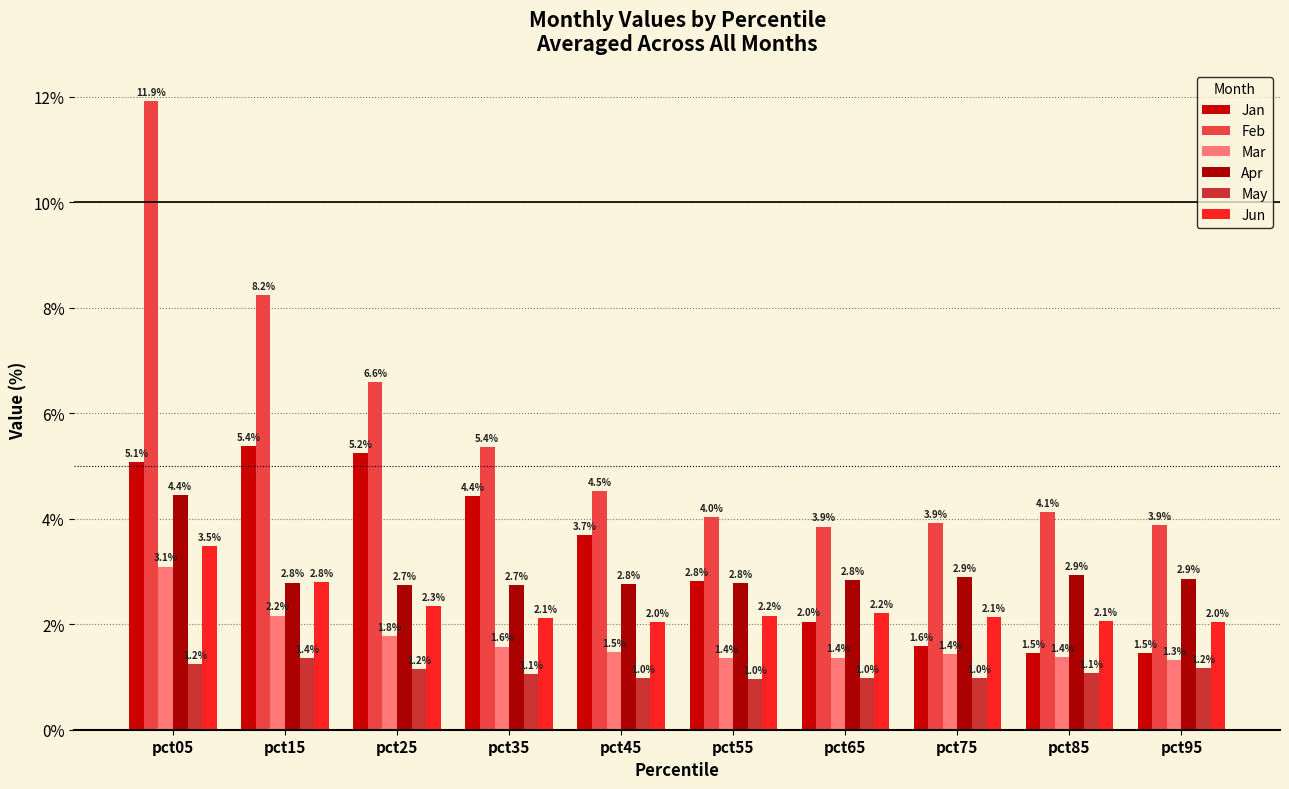

Reading right to left, what are all the values shown in this chart?

Jan: pct95=1.5	pct85=1.5	pct75=1.6	pct65=2.0	pct55=2.8	pct45=3.7	pct35=4.4	pct25=5.2	pct15=5.4	pct05=5.1
Feb: pct95=3.9	pct85=4.1	pct75=3.9	pct65=3.9	pct55=4.0	pct45=4.5	pct35=5.4	pct25=6.6	pct15=8.2	pct05=11.9
Mar: pct95=1.3	pct85=1.4	pct75=1.4	pct65=1.4	pct55=1.4	pct45=1.5	pct35=1.6	pct25=1.8	pct15=2.2	pct05=3.1
Apr: pct95=2.9	pct85=2.9	pct75=2.9	pct65=2.8	pct55=2.8	pct45=2.8	pct35=2.7	pct25=2.7	pct15=2.8	pct05=4.4
May: pct95=1.2	pct85=1.1	pct75=1.0	pct65=1.0	pct55=1.0	pct45=1.0	pct35=1.1	pct25=1.2	pct15=1.4	pct05=1.2
Jun: pct95=2.0	pct85=2.1	pct75=2.1	pct65=2.2	pct55=2.2	pct45=2.0	pct35=2.1	pct25=2.3	pct15=2.8	pct05=3.5